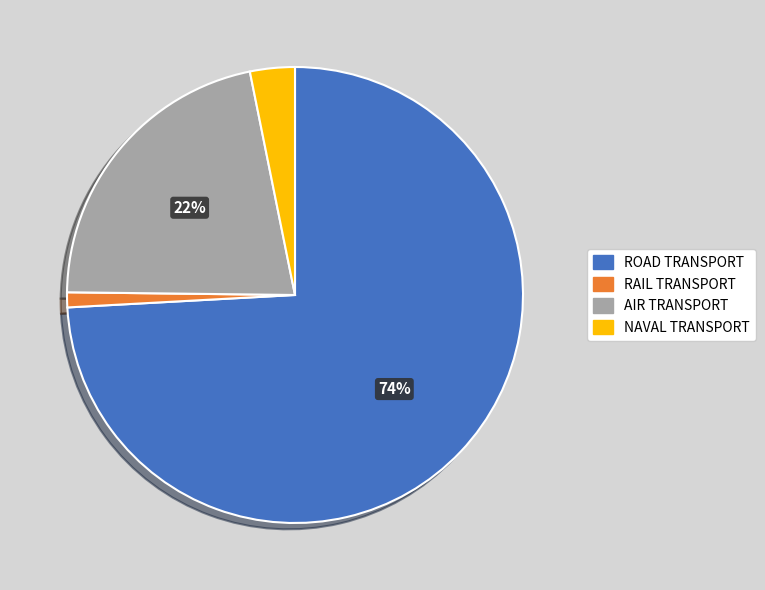

Count the number of slices in the pie.

4